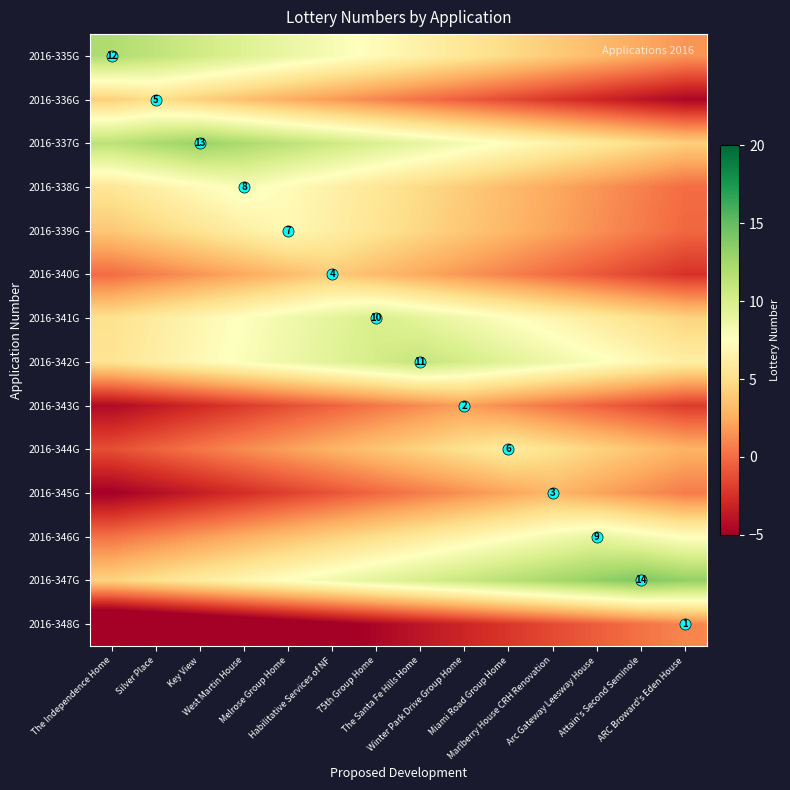

What is the sum of the 2016-336G values at Melrose Group Home and ARC Broward's Eden House?

-2.0